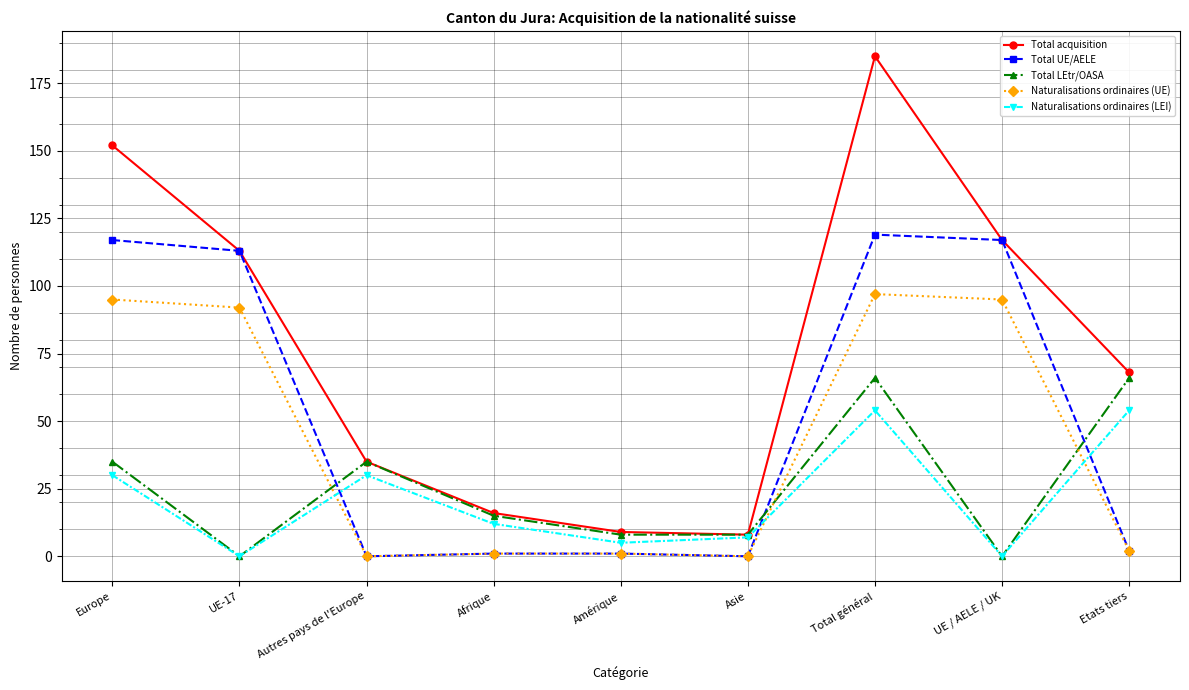

What is the difference between the maximum and minimum values in the Naturalisations ordinaires (LEI) series?

54